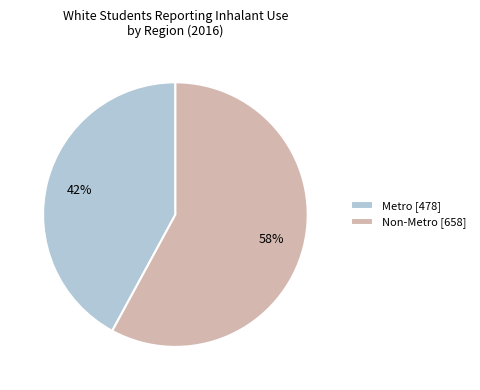

Which category has the smallest portion of the pie?

Metro